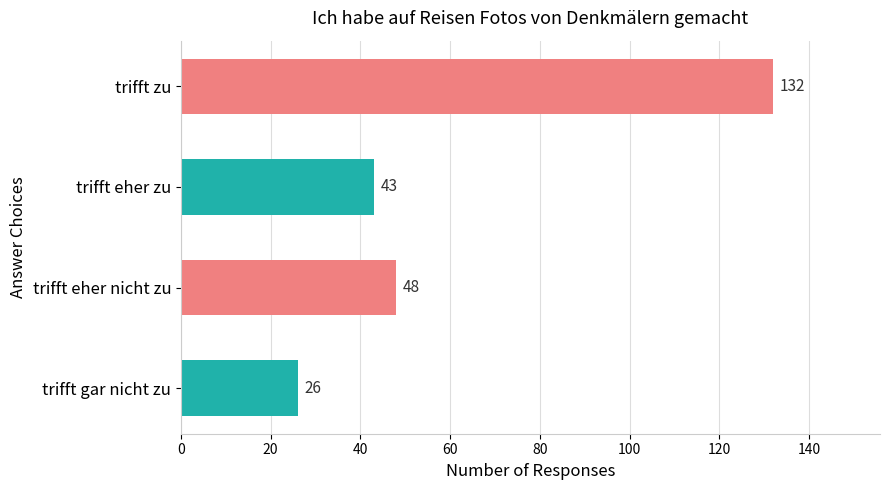

Reading top to bottom, list all the values displayed in this chart.

trifft zu=132	trifft eher zu=43	trifft eher nicht zu=48	trifft gar nicht zu=26